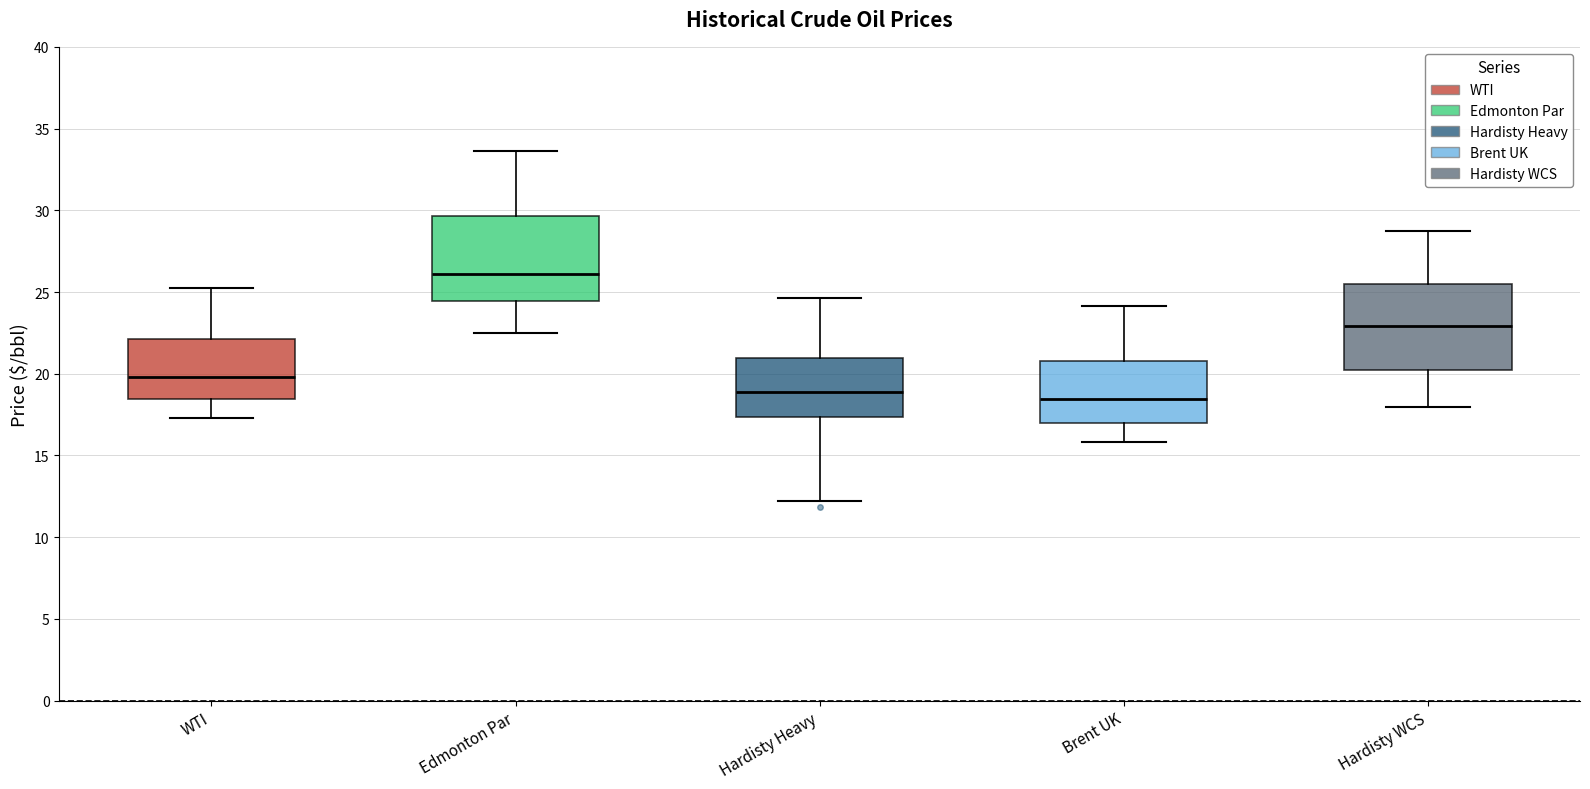

Reading left to right, transcribe this box plot: for each box, give where its median line is, the range the box spans, and where its two whiskers end, as read against the y-axis. The values are not printed on the chart, so give them approximately, as read against the axis.

WTI: median 20.0, box 18.5 to 22.0, whiskers 17.5 to 25.5
Edmonton Par: median 26.0, box 24.5 to 29.5, whiskers 22.5 to 33.5
Hardisty Heavy: median 19.0, box 17.5 to 21.0, whiskers 12.0 to 24.5
Brent UK: median 18.5, box 17.0 to 21.0, whiskers 16.0 to 24.0
Hardisty WCS: median 23.0, box 20.0 to 25.5, whiskers 18.0 to 28.5